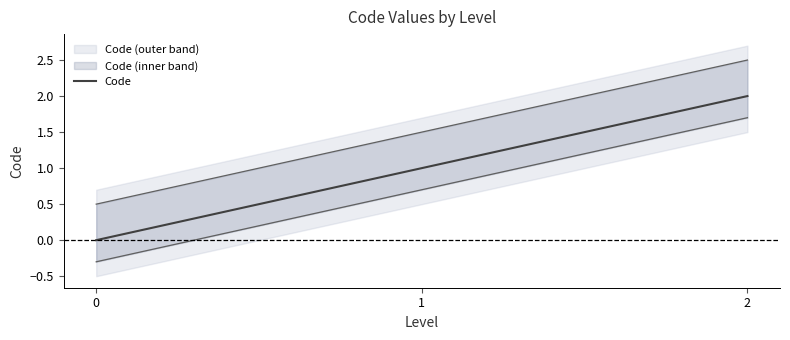

What is the change in value from 0 to 2?

+2